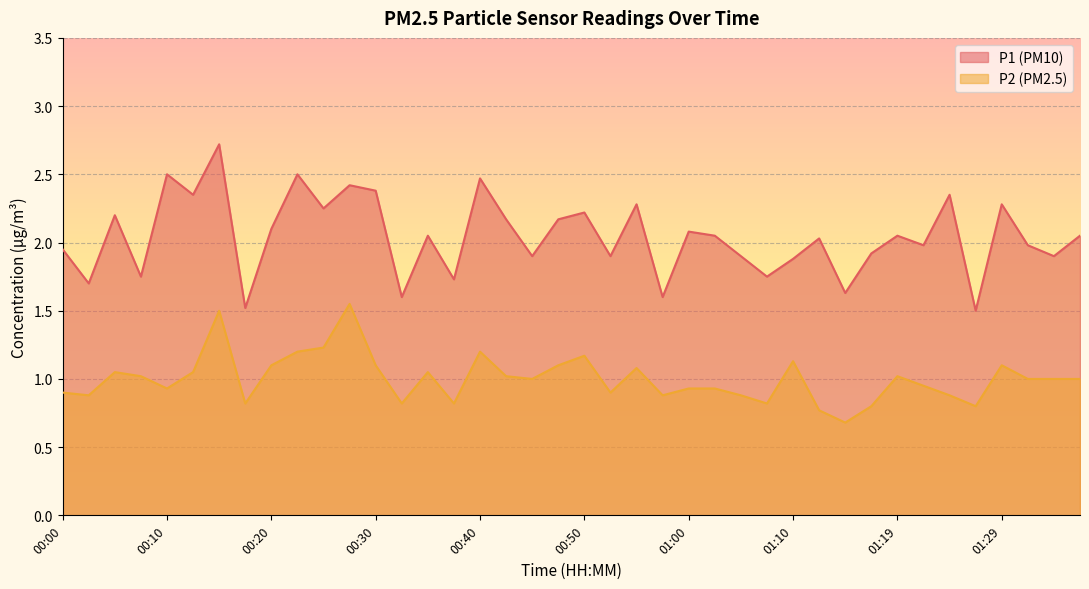

Reading left to right, transcribe all the data shown in this chart.

P1: 00:00=1.9	00:03=1.7	00:05=2.2	00:08=1.8	00:10=2.5	00:13=2.4	00:15=2.7	00:18=1.5	00:20=2.1	00:23=2.5	00:25=2.2	00:28=2.4	00:30=2.4	00:32=1.6	00:35=2.0	00:37=1.7	00:40=2.5	00:42=2.2	00:45=1.9	00:47=2.2	00:50=2.2	00:52=1.9	00:55=2.3	00:57=1.6	01:00=2.1	01:02=2.0	01:05=1.9	01:07=1.8	01:10=1.9	01:12=2.0	01:14=1.6	01:17=1.9	01:19=2.0	01:22=2.0	01:24=2.4	01:27=1.5	01:29=2.3	01:32=2.0	01:34=1.9	01:37=2.0
P2: 00:00=0.9	00:03=0.9	00:05=1.1	00:08=1.0	00:10=0.9	00:13=1.1	00:15=1.5	00:18=0.8	00:20=1.1	00:23=1.2	00:25=1.2	00:28=1.6	00:30=1.1	00:32=0.8	00:35=1.1	00:37=0.8	00:40=1.2	00:42=1.0	00:45=1.0	00:47=1.1	00:50=1.2	00:52=0.9	00:55=1.1	00:57=0.9	01:00=0.9	01:02=0.9	01:05=0.9	01:07=0.8	01:10=1.1	01:12=0.8	01:14=0.7	01:17=0.8	01:19=1.0	01:22=0.9	01:24=0.9	01:27=0.8	01:29=1.1	01:32=1.0	01:34=1.0	01:37=1.0